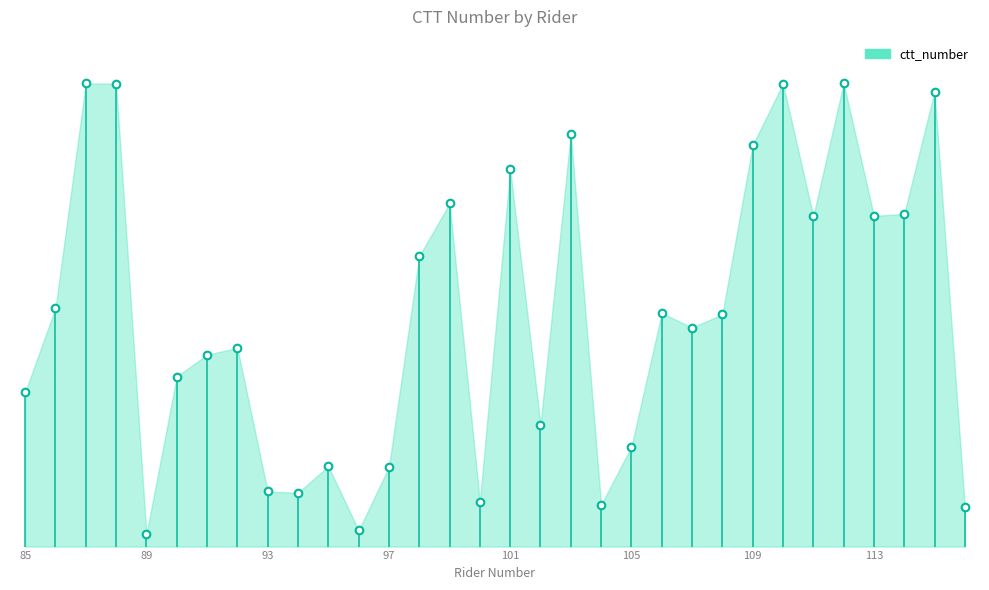

What is the change in value from 104 to 108?

+9720